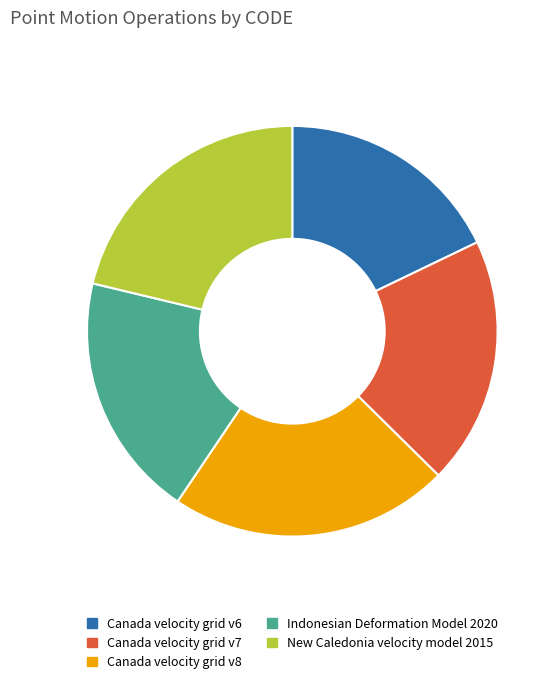

Is Canada velocity grid v6 the majority of the pie?

No